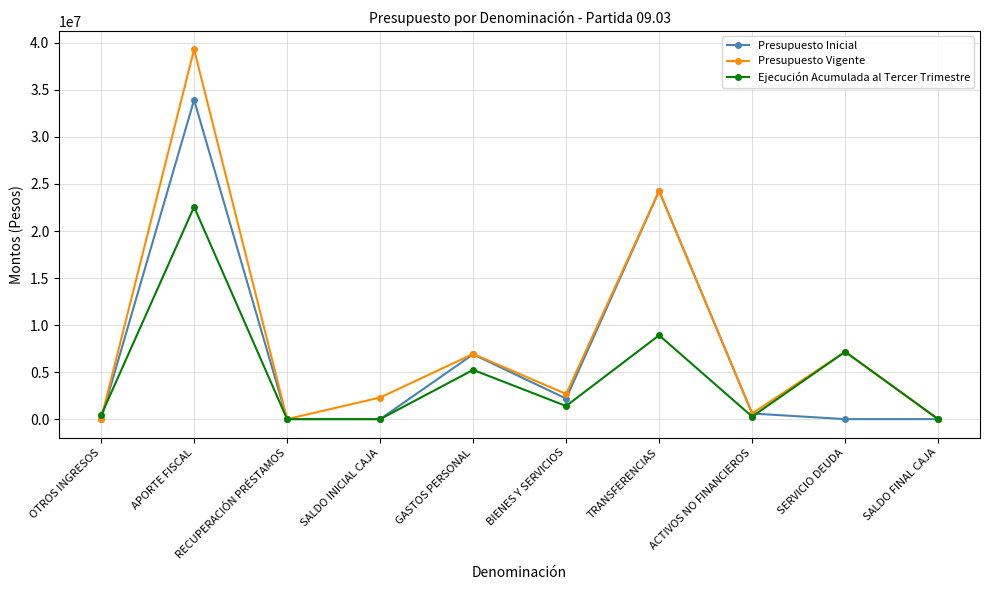

At which category does Ejecución Acumulada al Tercer Trimestre reach its first local peak?

APORTE FISCAL